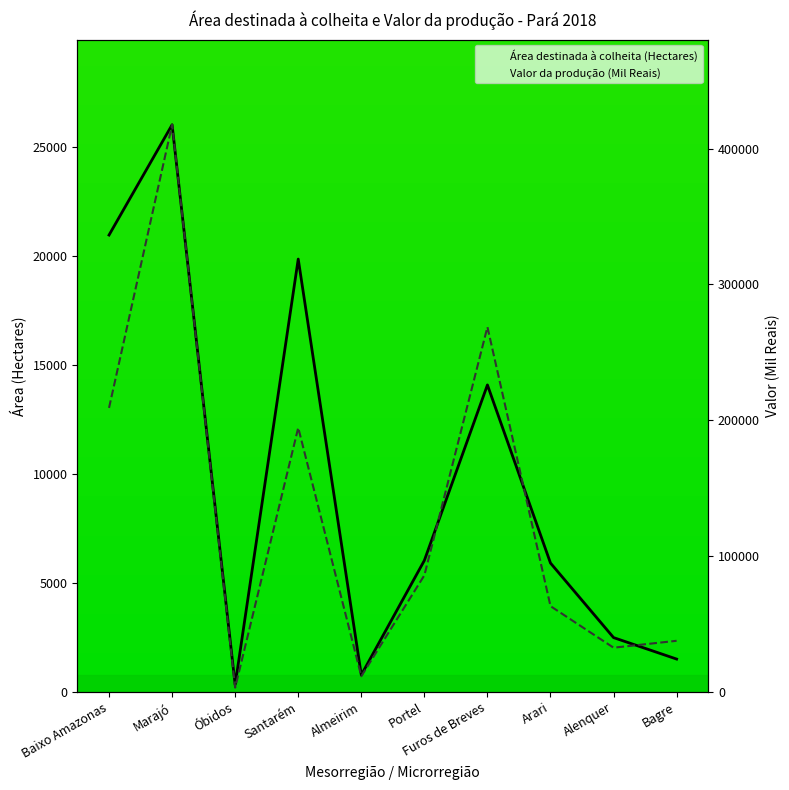

What is the value of the Área destinada à colheita (Hectares) point at the 2nd from the left?

26025.0